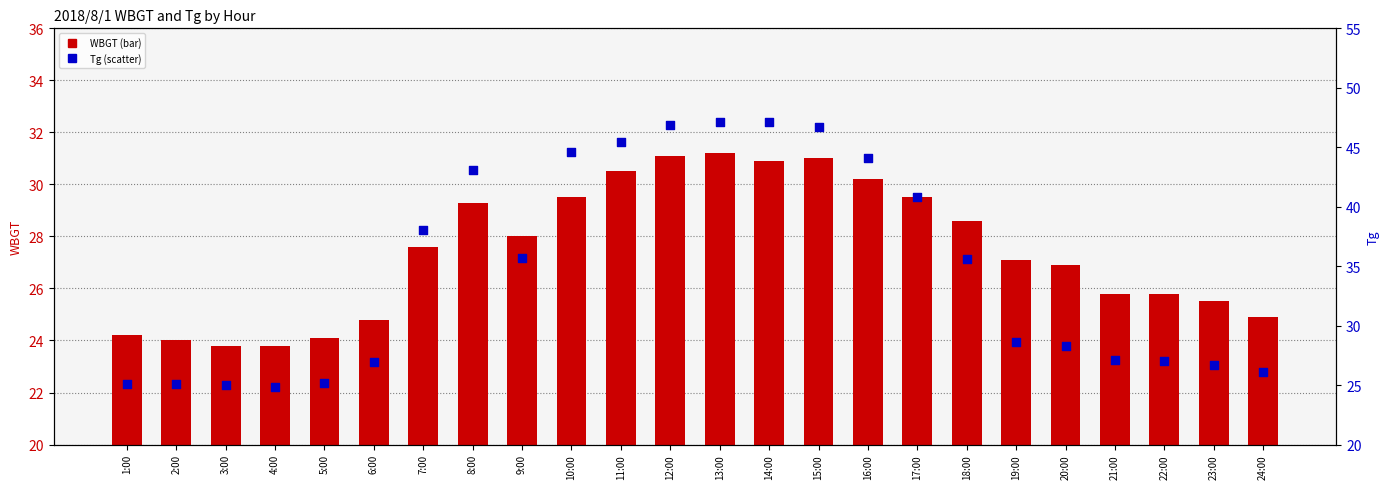

Which series reaches the minimum Y coordinate?

WBGT